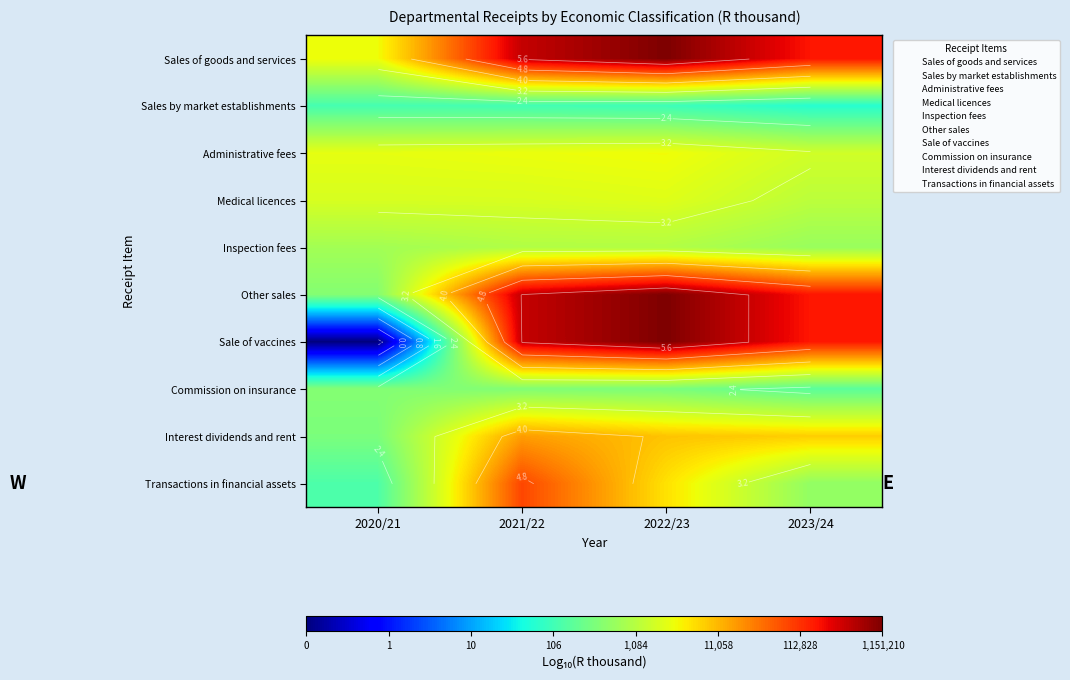

Between 2022/23 and 2023/24, which series saw the biggest shift?

Transactions in financial assets